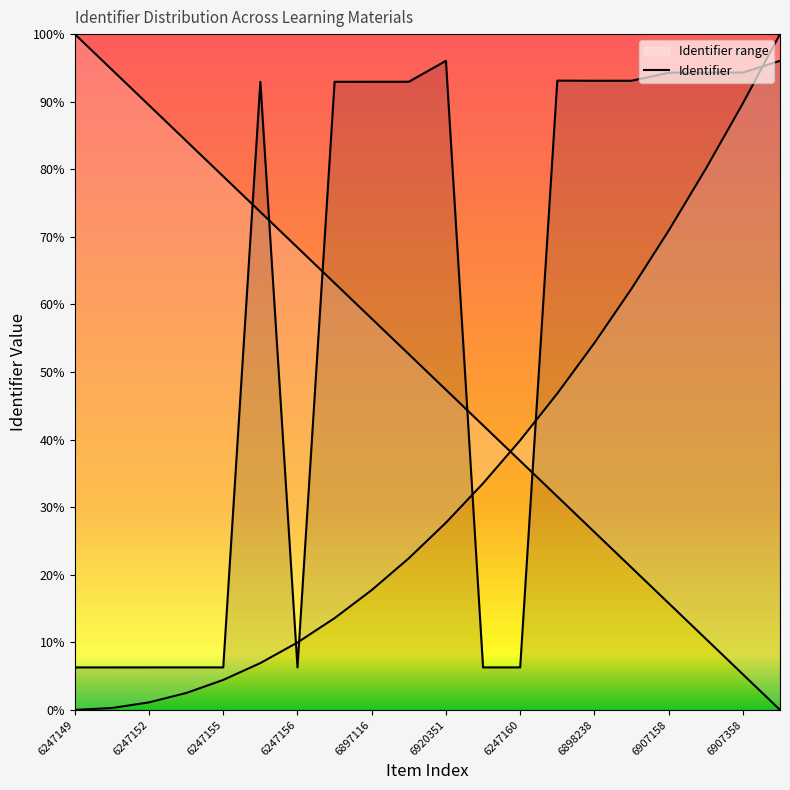

How many categories are shown in the chart?

20